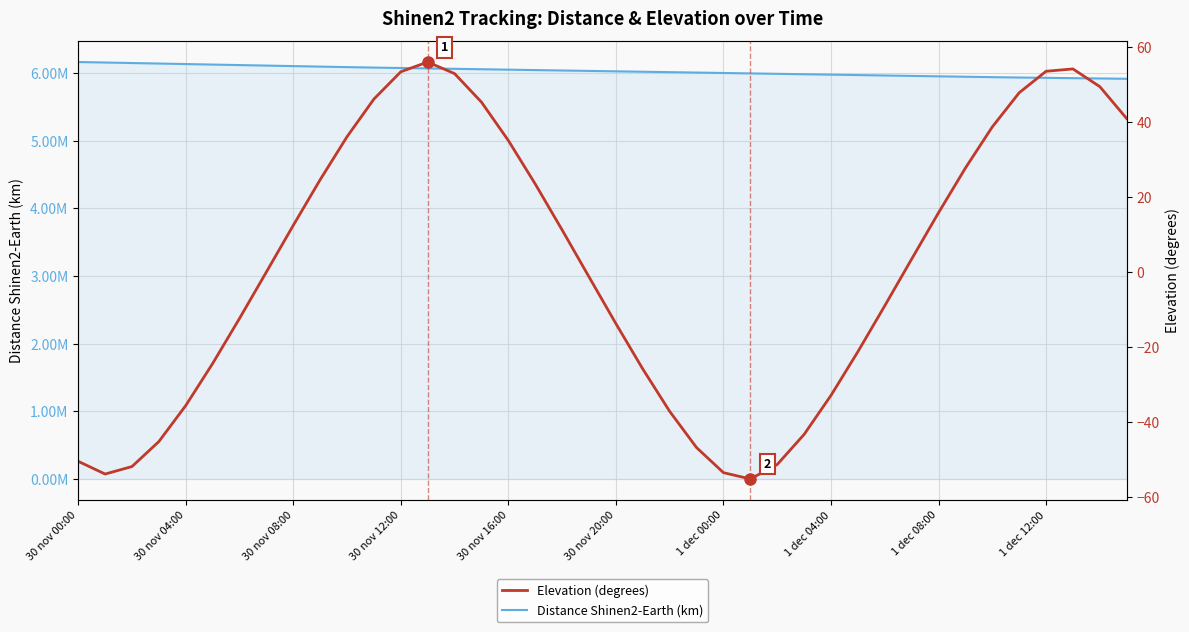

What position from the left is 1 dec 08:00?

33